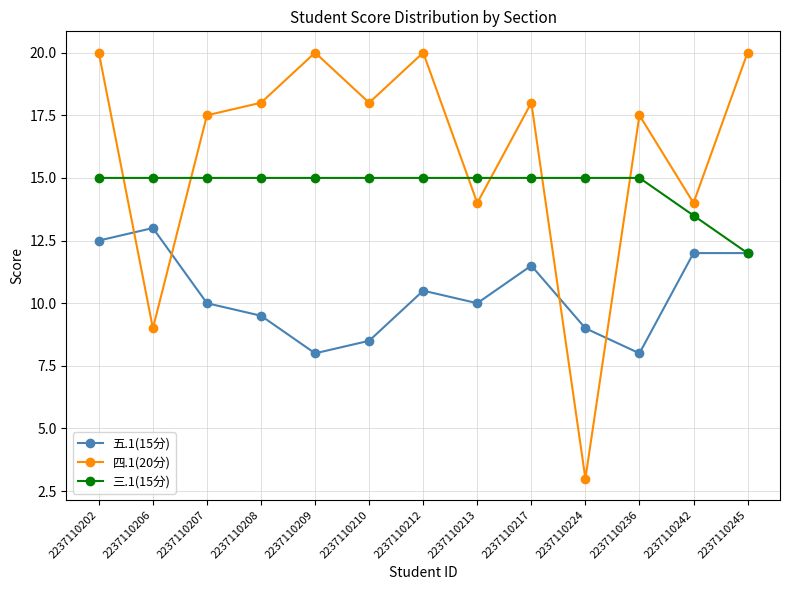

The 五.1(15分) series shows 13.0 at 2237110206. True or false?

True